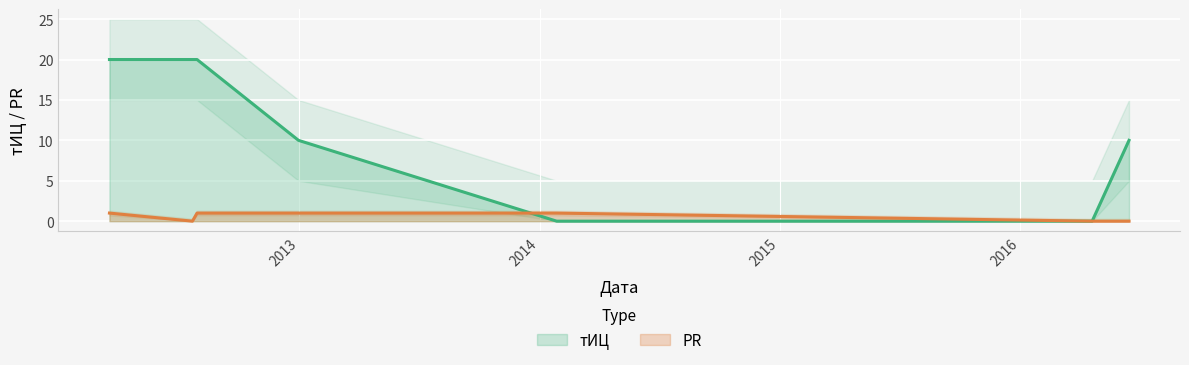

What is the difference between the maximum and minimum values in the PR series?

1